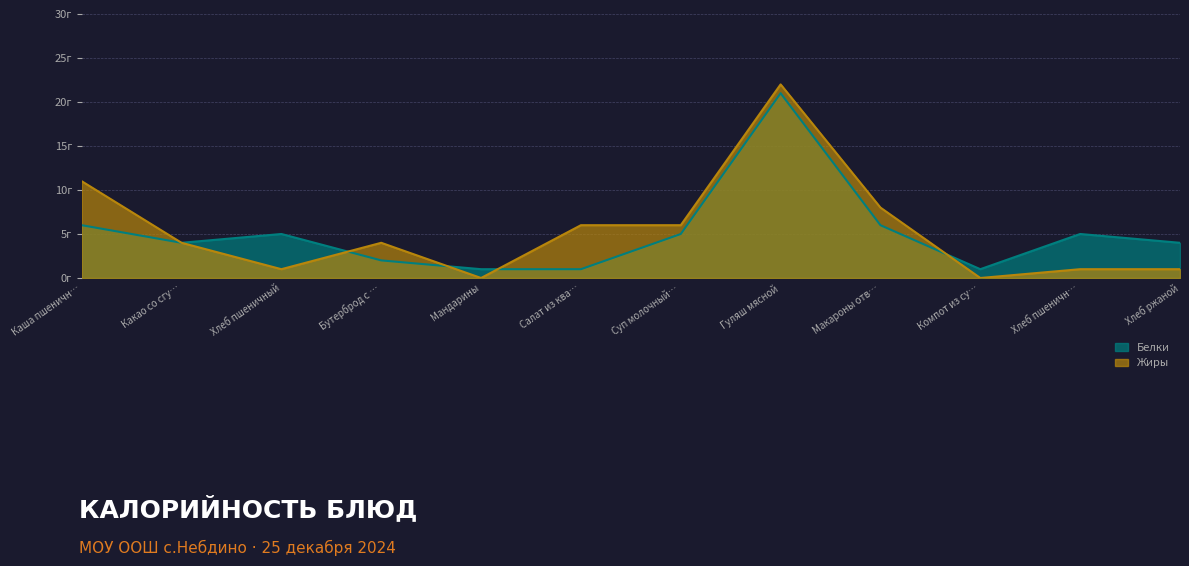

What is the average value of the Жиры series?

5